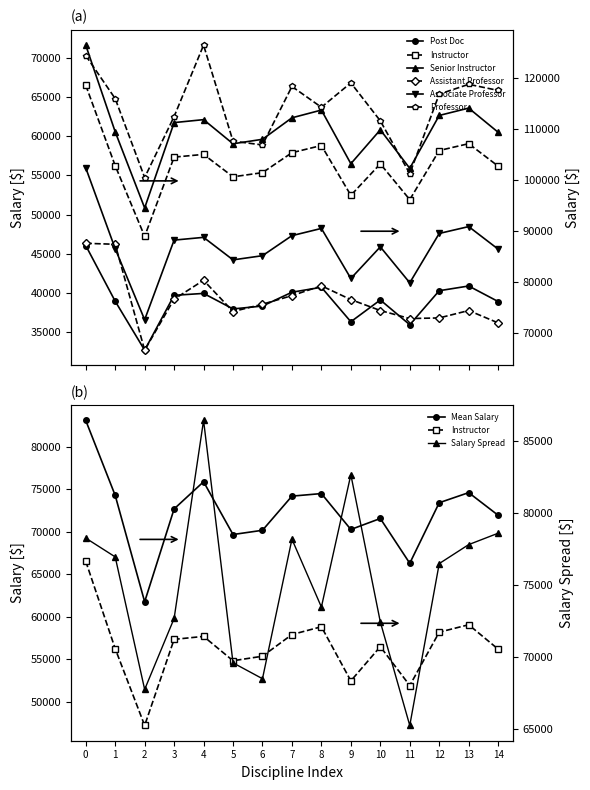

What is the maximum value for Associate Professor?

102346.9